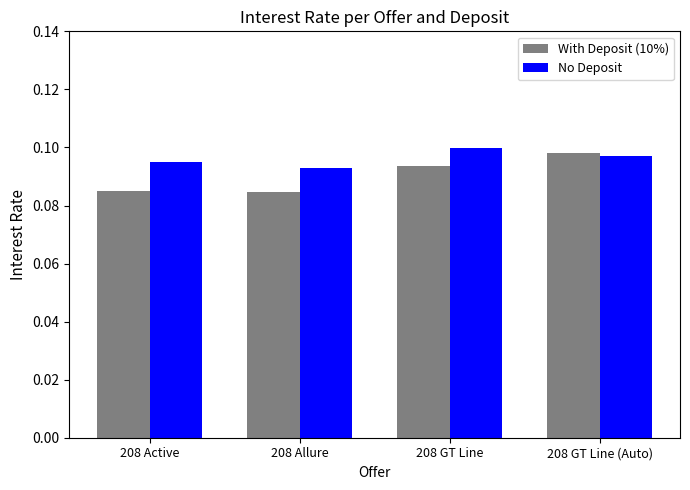

What is the sum of all No Deposit values?

0.4